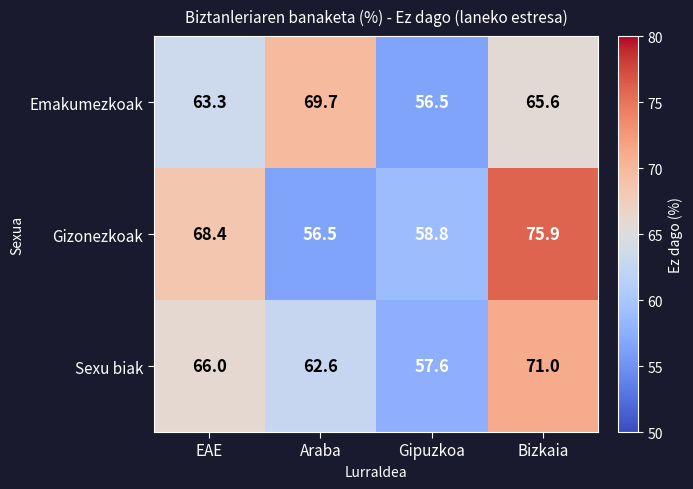

Where is Gizonezkoak nearest to the value 66?

EAE